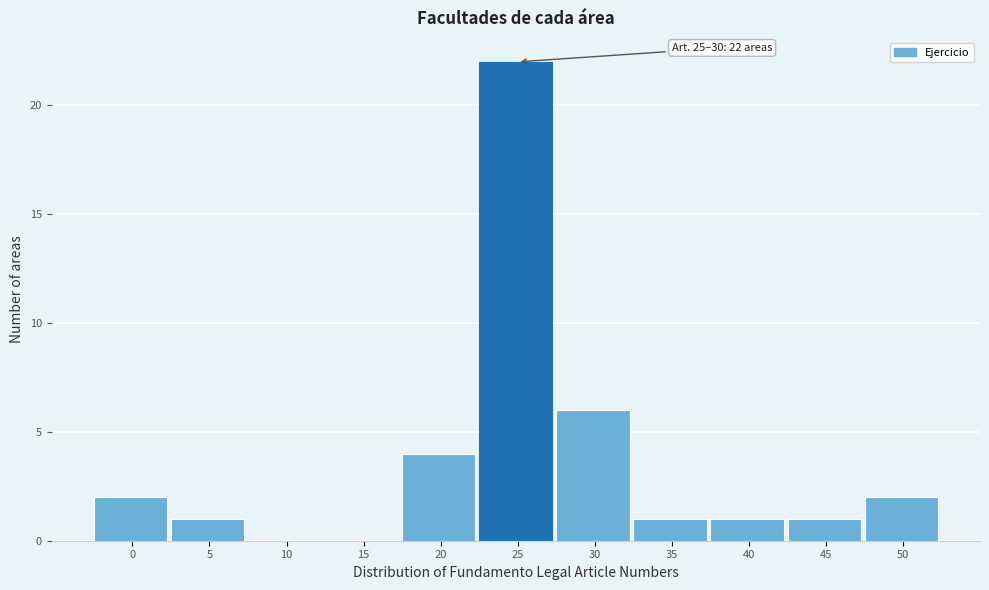

Reading left to right, list all the values displayed in this chart.

0=2	5=1	10=0	15=0	20=4	25=22	30=6	35=1	40=1	45=1	50=2